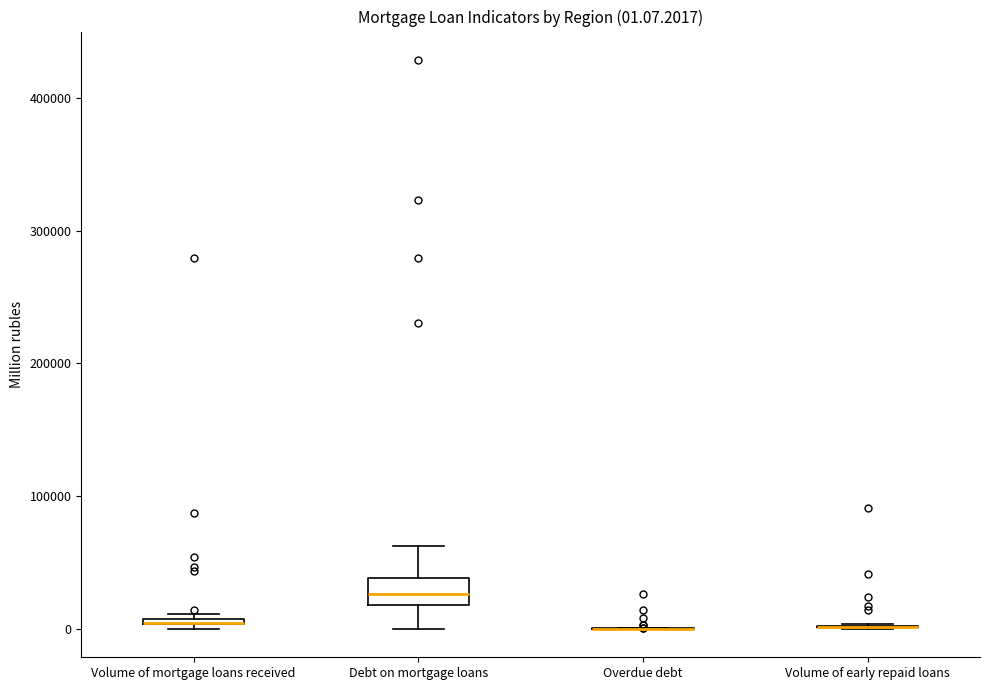

Comparing the boxes themselves (not the whiskers), which one is the tallest?

Debt on mortgage loans